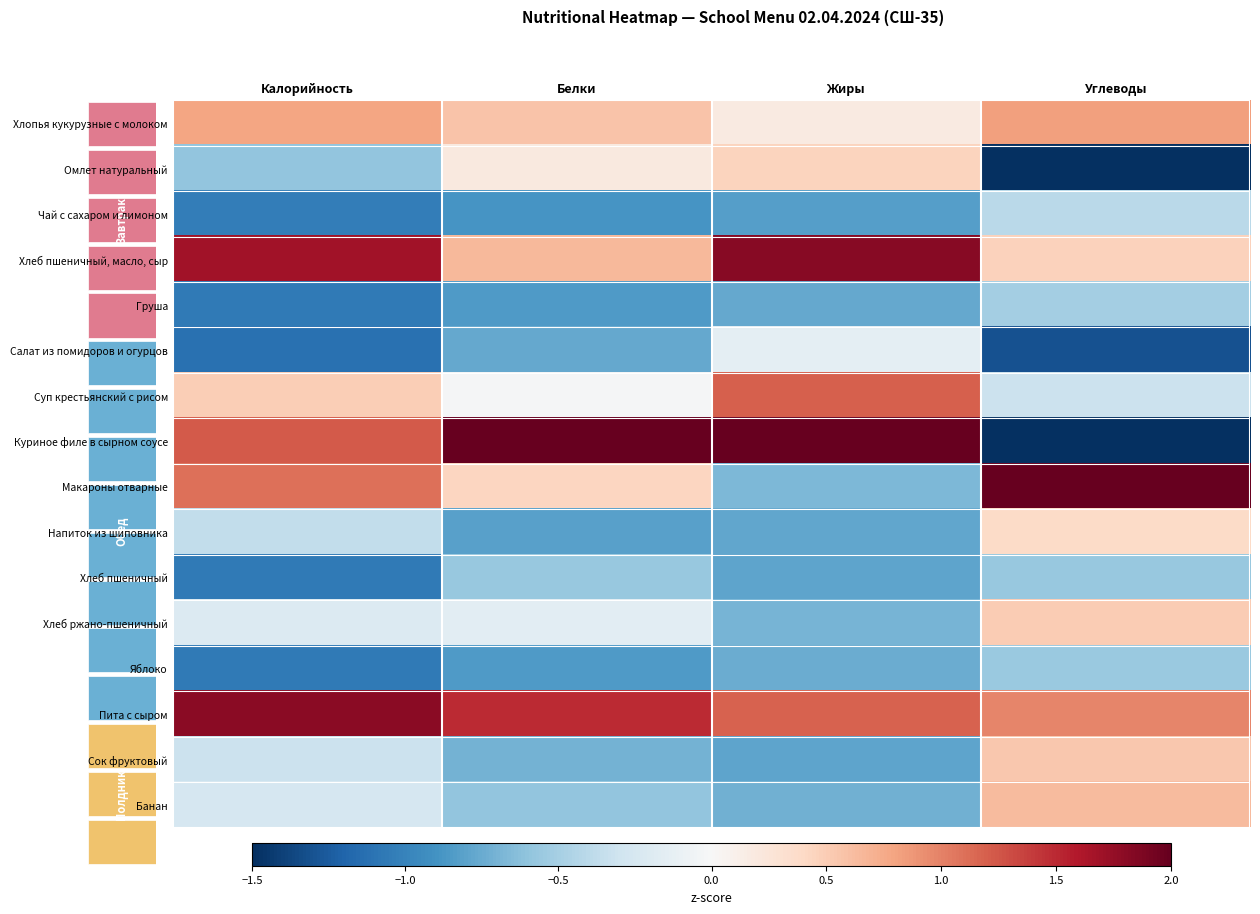

Reading left to right, list all the values displayed in this chart.

Хлопья кукурузные с молоком: Калорийность=0.8	Белки=0.6	Жиры=0.2	Углеводы=0.8
Омлет натуральный: Калорийность=-0.6	Белки=0.2	Жиры=0.4	Углеводы=-1.5
Чай с сахаром и лимоном: Калорийность=-1.0	Белки=-0.9	Жиры=-0.8	Углеводы=-0.4
Хлеб пшеничный, масло, сыр: Калорийность=1.7	Белки=0.6	Жиры=1.8	Углеводы=0.5
Груша: Калорийность=-1.1	Белки=-0.8	Жиры=-0.8	Углеводы=-0.5
Салат из помидоров и огурцов: Калорийность=-1.1	Белки=-0.8	Жиры=-0.1	Углеводы=-1.3
Суп крестьянский с рисом: Калорийность=0.5	Белки=-0.0	Жиры=1.2	Углеводы=-0.3
Куриное филе в сырном соусе: Калорийность=1.2	Белки=2.9	Жиры=2.1	Углеводы=-1.5
Макароны отварные: Калорийность=1.1	Белки=0.4	Жиры=-0.7	Углеводы=2.4
Напиток из шиповника: Калорийность=-0.4	Белки=-0.8	Жиры=-0.8	Углеводы=0.4
Хлеб пшеничный: Калорийность=-1.1	Белки=-0.6	Жиры=-0.8	Углеводы=-0.6
Хлеб ржано-пшеничный: Калорийность=-0.2	Белки=-0.2	Жиры=-0.7	Углеводы=0.5
Яблоко: Калорийность=-1.1	Белки=-0.8	Жиры=-0.7	Углеводы=-0.6
Пита с сыром: Калорийность=1.8	Белки=1.5	Жиры=1.2	Углеводы=1.0
Сок фруктовый: Калорийность=-0.3	Белки=-0.7	Жиры=-0.8	Углеводы=0.5
Банан: Калорийность=-0.3	Белки=-0.6	Жиры=-0.7	Углеводы=0.6